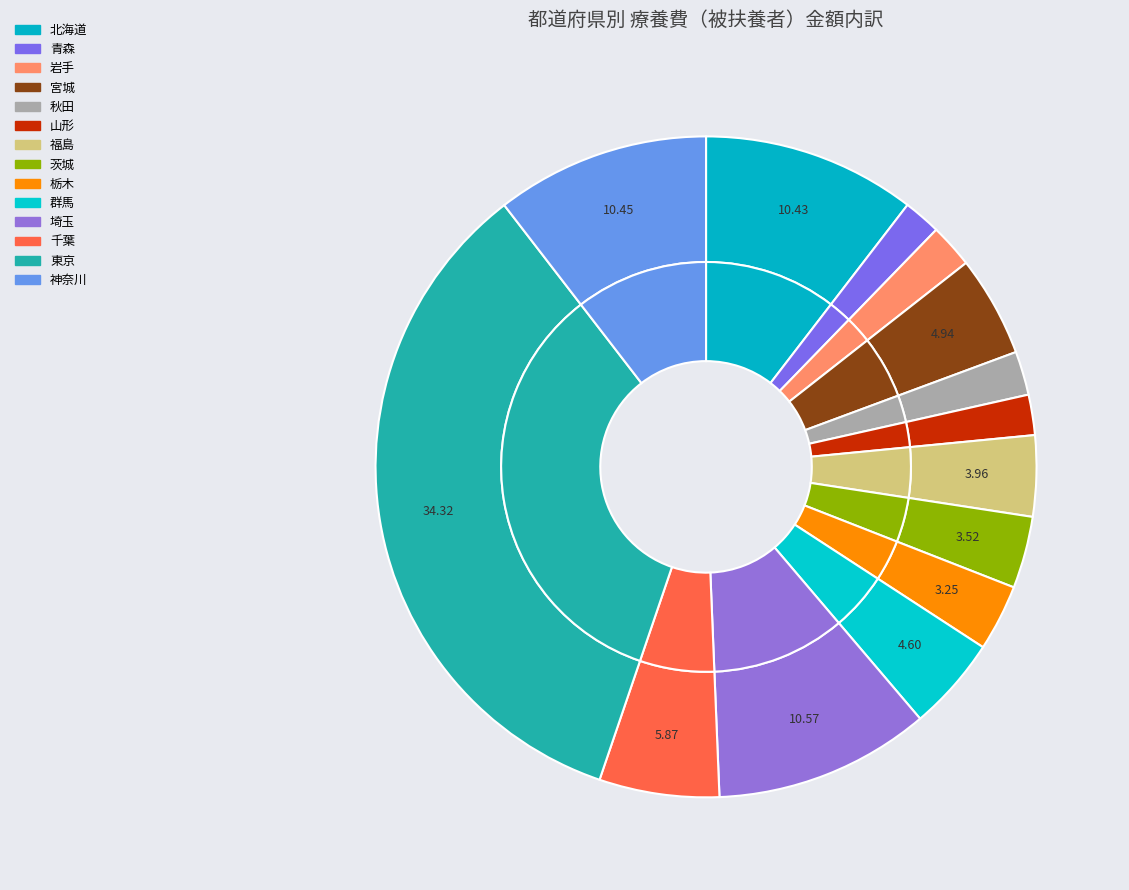

Which slice is the smallest?

青森